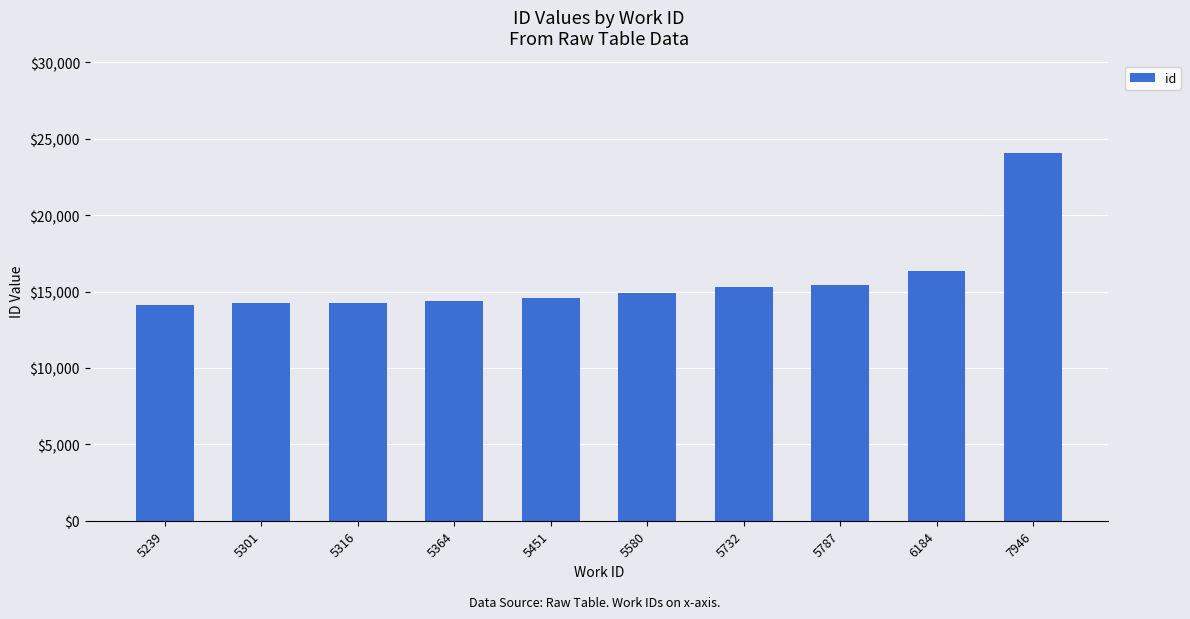

The chart shows a value of 5058 at 5787. True or false?

False